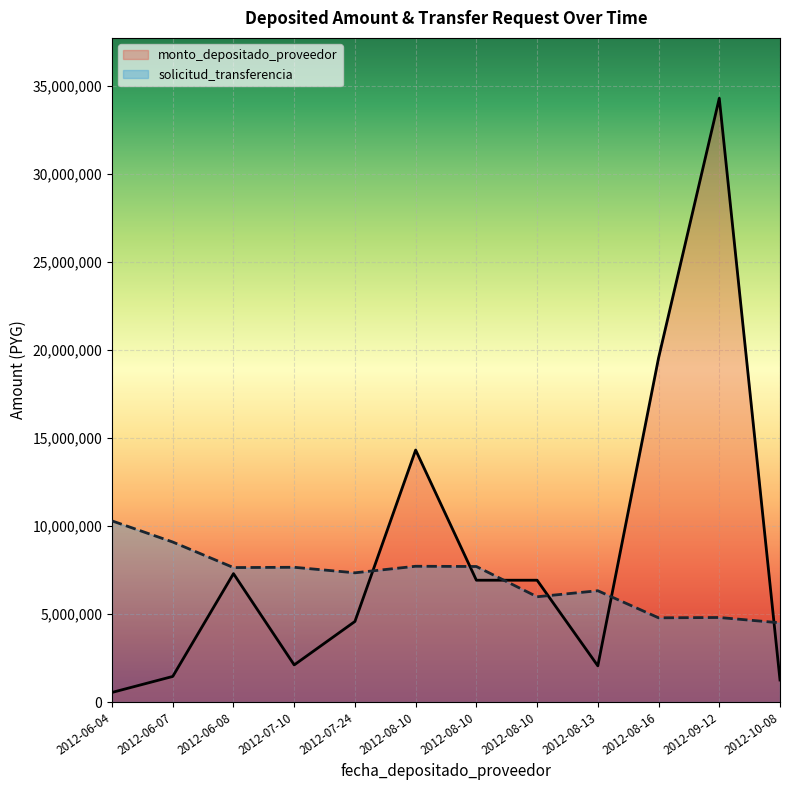

Rank the series by their average value, from highest to lowest.

monto_depositado_proveedor, solicitud_transferencia